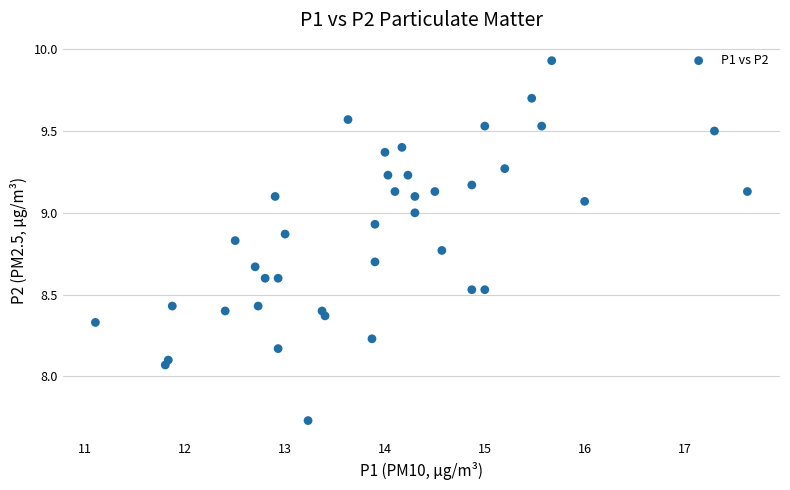

What is the range of X values (max minus min)?

6.5